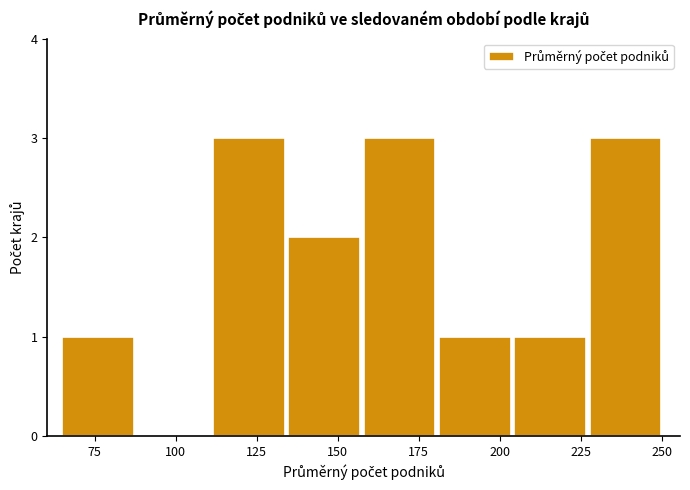

What is the height of the bar covering 180 to 205 on the x-axis? Neither the bar edges nor the heights are printed on the chart, so give them approximately, as read against the axes.

1